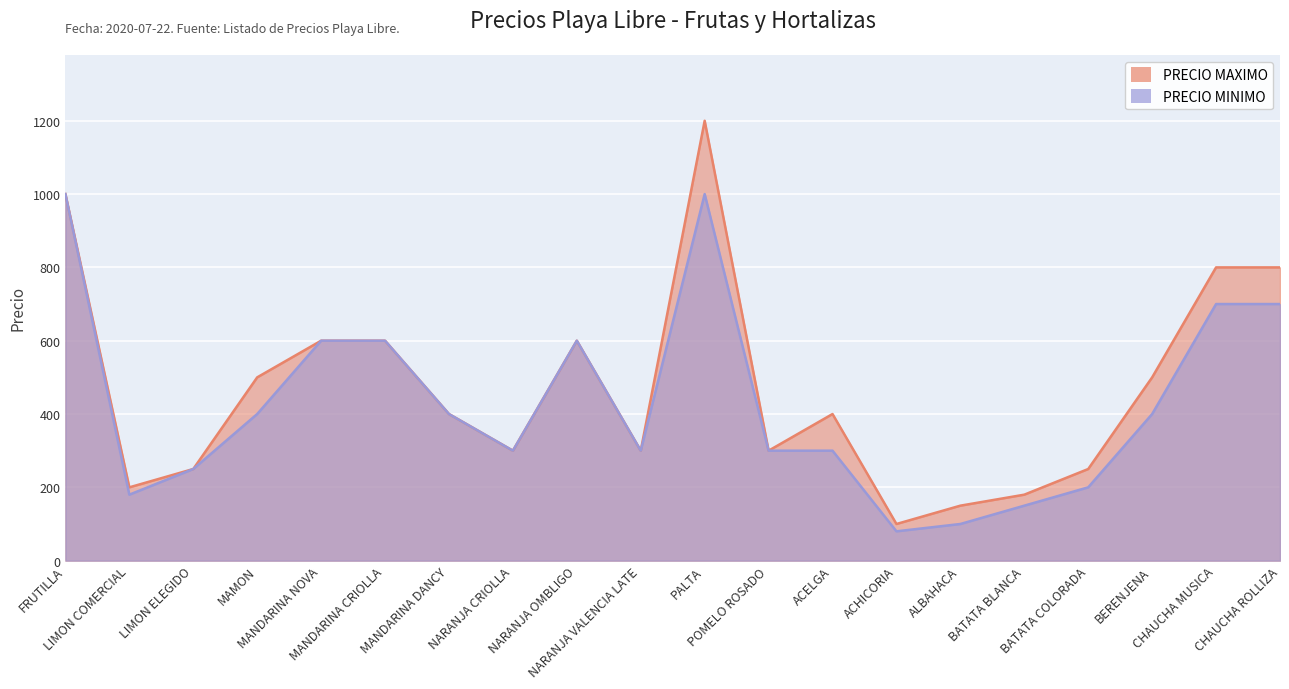

Which has a higher value, NARANJA OMBLIGO or NARANJA VALENCIA LATE?

NARANJA OMBLIGO